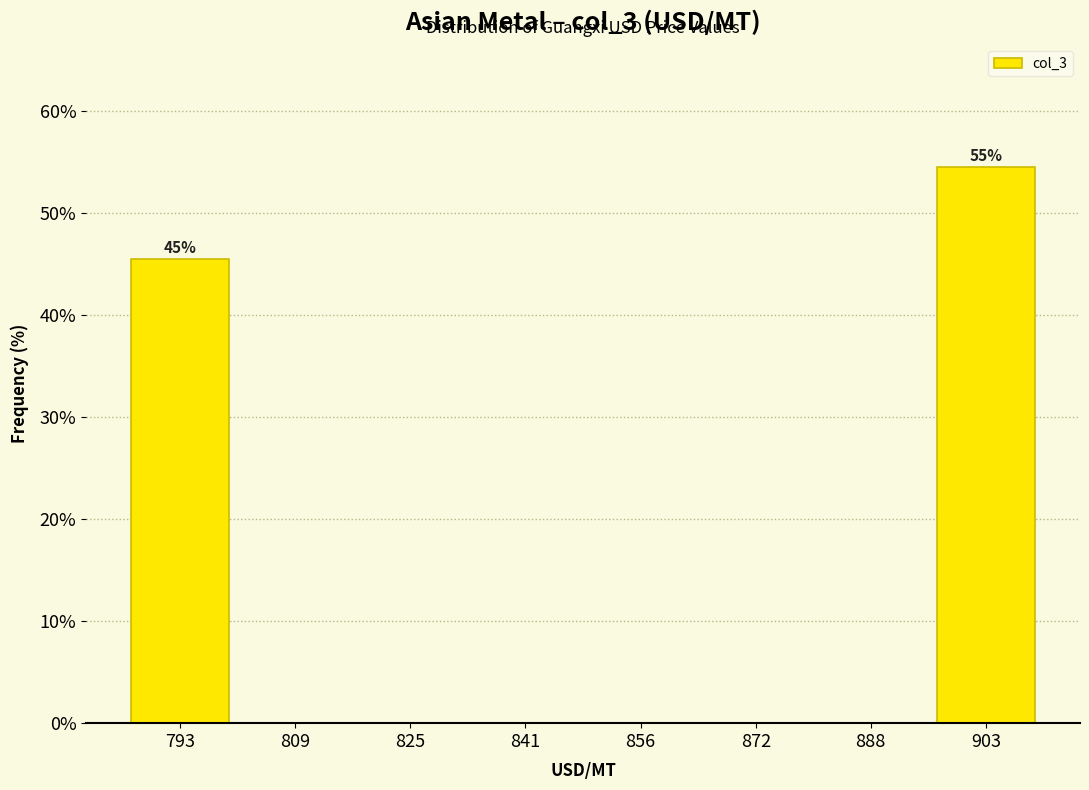

Which range on the x-axis has the tallest bar?

896 to 912